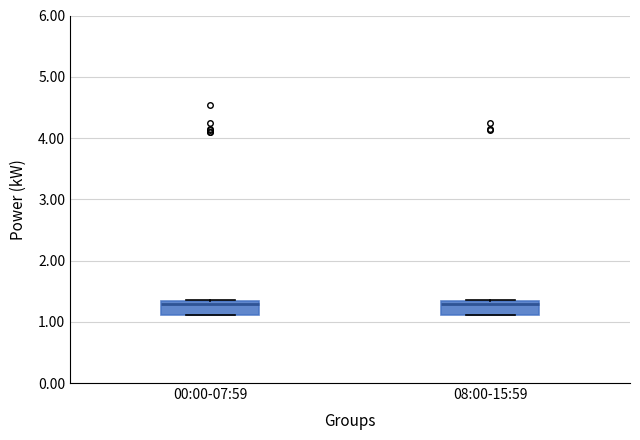

Reading left to right, read every box against the y-axis: the position of its median line, the range the box covers, and the ends of its whiskers. The values are not printed on the chart, so give them approximately, as read against the axis.

00:00-07:59: median 1.3 (just below the box's upper edge), box 1.1 to 1.3, whiskers 1.1 to 1.4
08:00-15:59: median 1.3 (just below the box's upper edge), box 1.1 to 1.3, whiskers 1.1 to 1.4